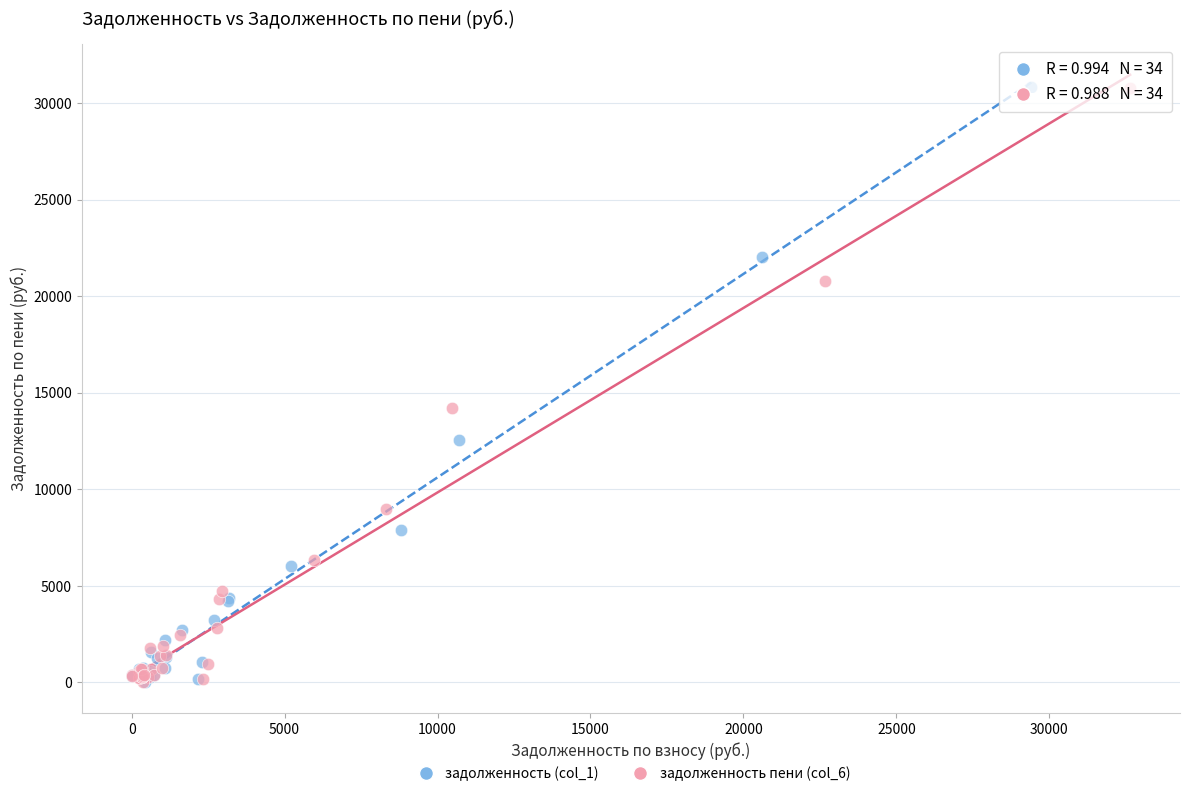

Which series has the widest spread of Y values?

задолженность (col_1)